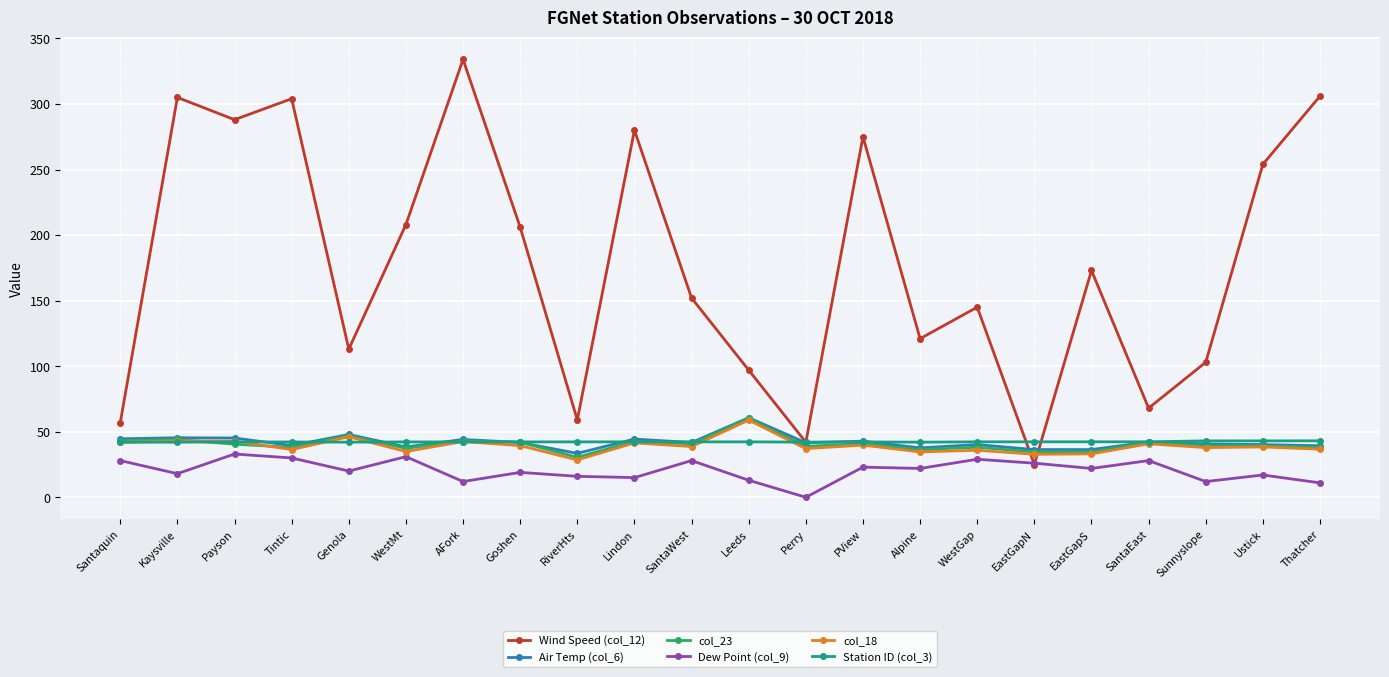

True or false: Dew Point (col_9) has more than 2 points higher than both neighbors.

True